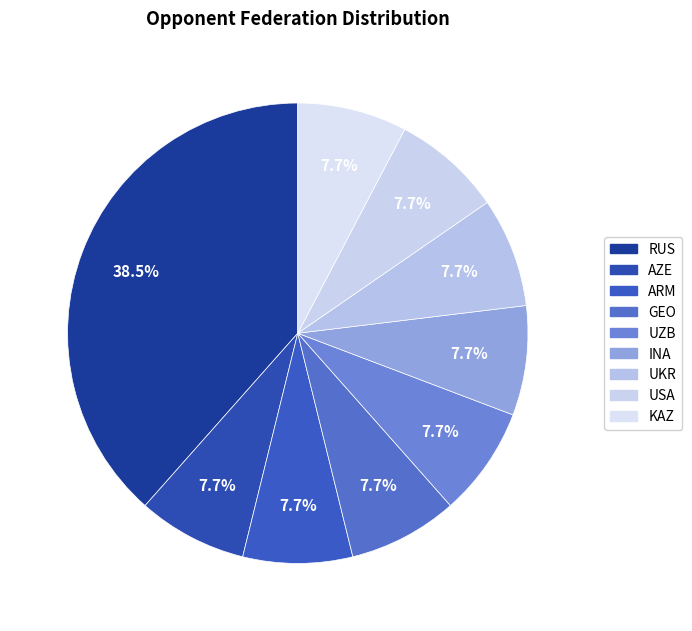

Which category has the biggest portion of the pie?

RUS